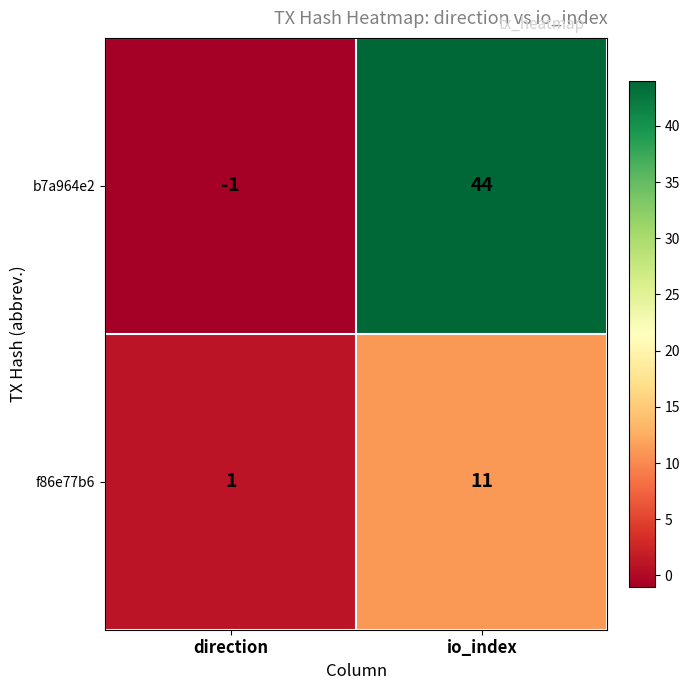

Rank the series at io_index from highest to lowest value.

b7a964e2, f86e77b6